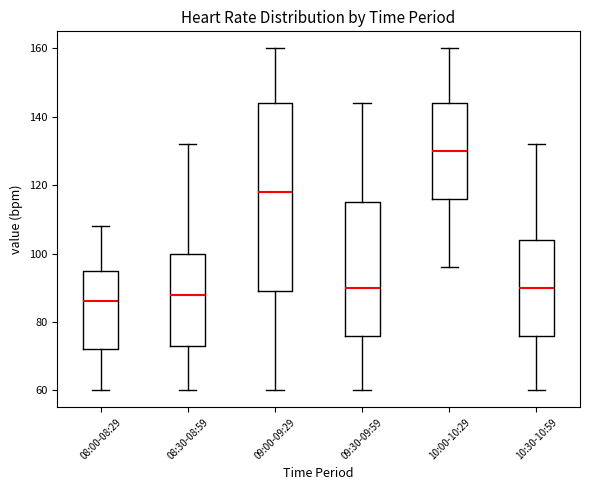

Reading left to right, transcribe this box plot: for each box, give where its median line is, the range the box spans, and where its two whiskers end, as read against the y-axis. The values are not printed on the chart, so give them approximately, as read against the axis.

08:00-08:29: median 86, box 72 to 96, whiskers 60 to 108
08:30-08:59: median 88, box 74 to 100, whiskers 60 to 132
09:00-09:29: median 118, box 90 to 144, whiskers 60 to 160
09:30-09:59: median 90, box 76 to 116, whiskers 60 to 144
10:00-10:29: median 130, box 116 to 144, whiskers 96 to 160
10:30-10:59: median 90, box 76 to 104, whiskers 60 to 132